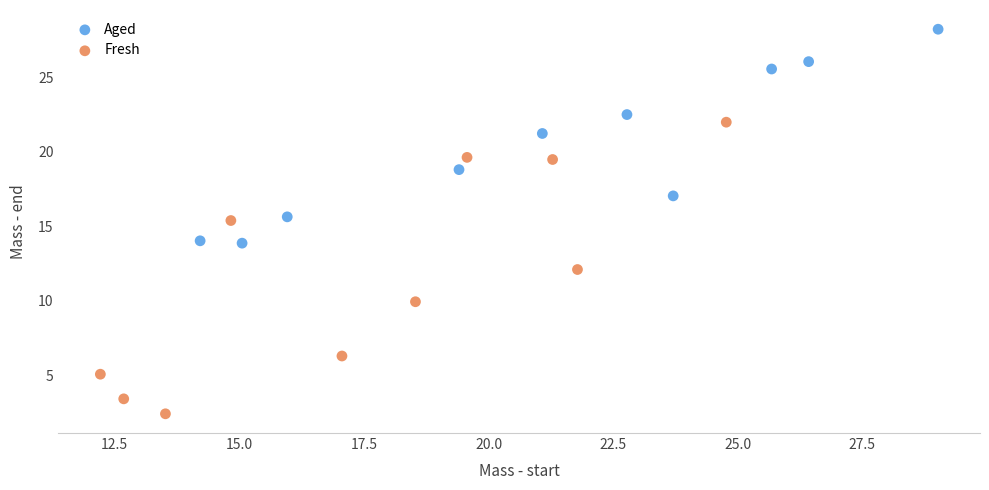

Which series contains the highest Y value?

Aged